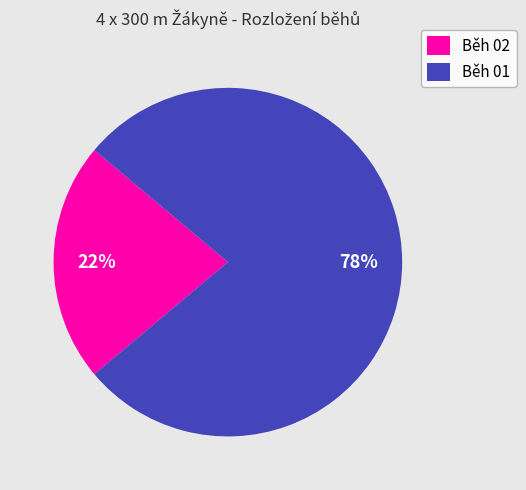

To the nearest percent, what is the average slice percentage?

50%